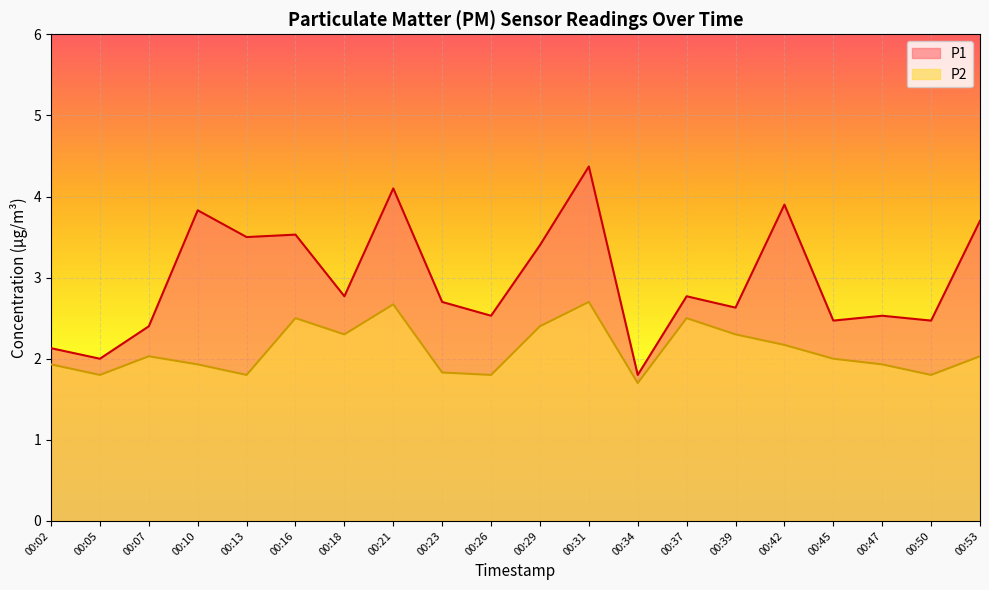

What are all the series names shown in the legend?

P1, P2